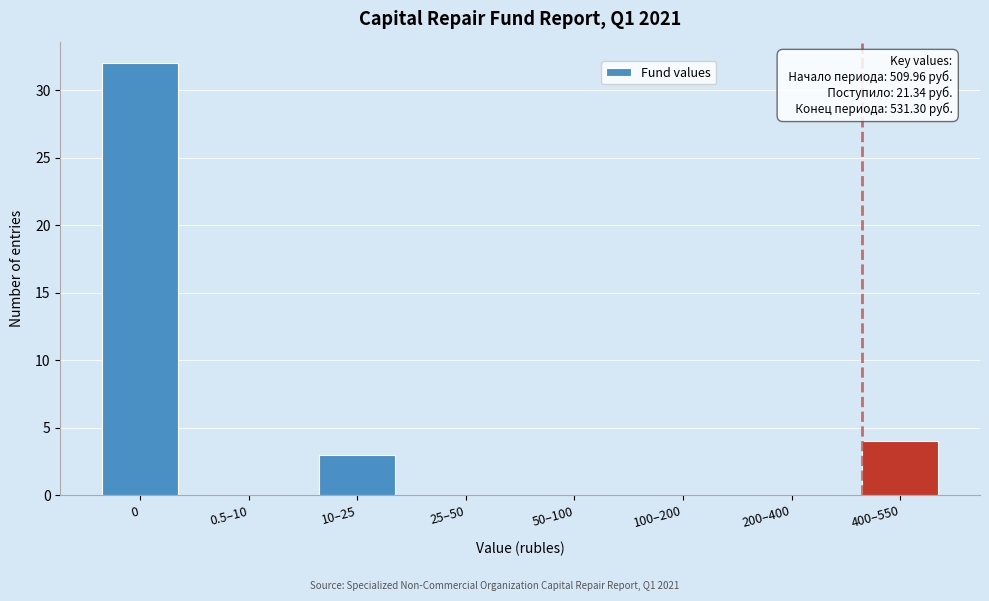

Reading left to right, transcribe all the data shown in this chart.

0=32	0.5–10=0	10–25=3	25–50=0	50–100=0	100–200=0	200–400=0	400–550=4